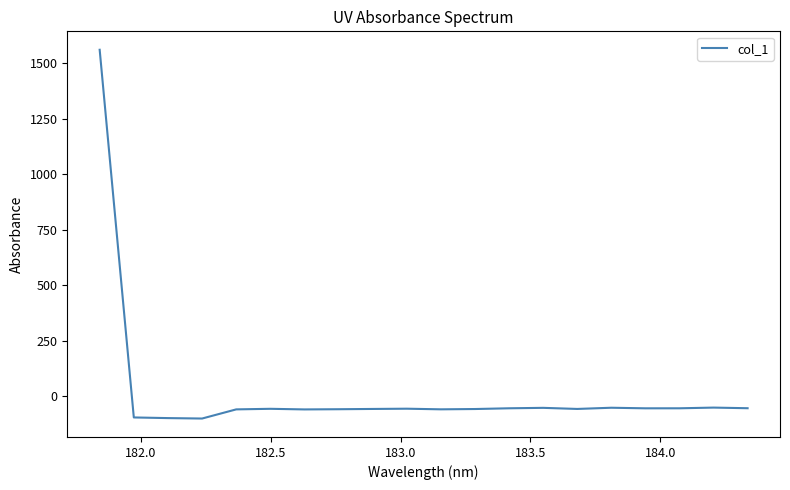

What is the difference between the maximum and minimum values?

1660.8